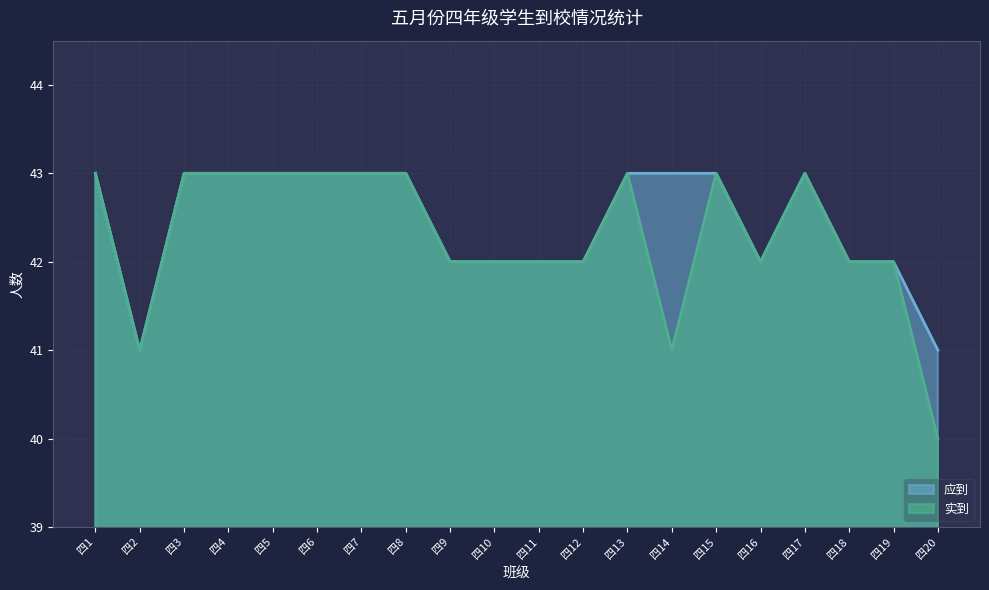

List the series in order of their peak value, lowest first.

实到, 应到